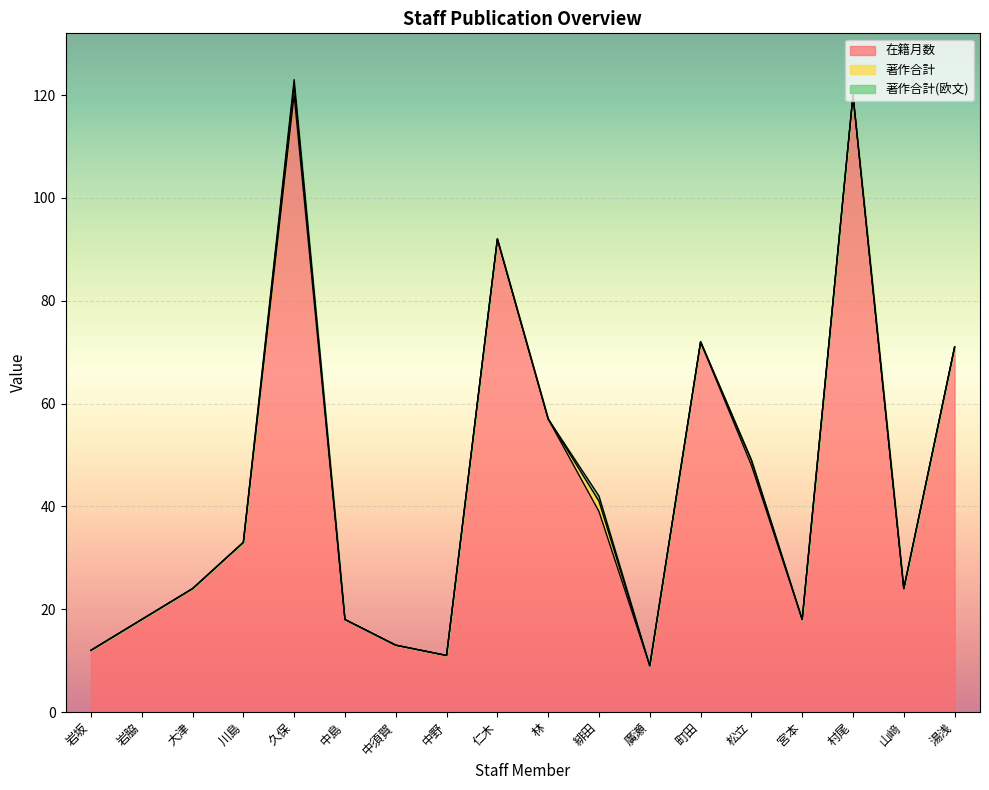

Rank the categories by 在籍月数 value from lowest to highest.

廣瀬, 中野, 岩坂, 中須賀, 岩脇, 中島, 宮本, 大津, 山﨑, 川島, 緋田, 松立, 林, 湯浅, 町田, 仁木, 久保, 村尾